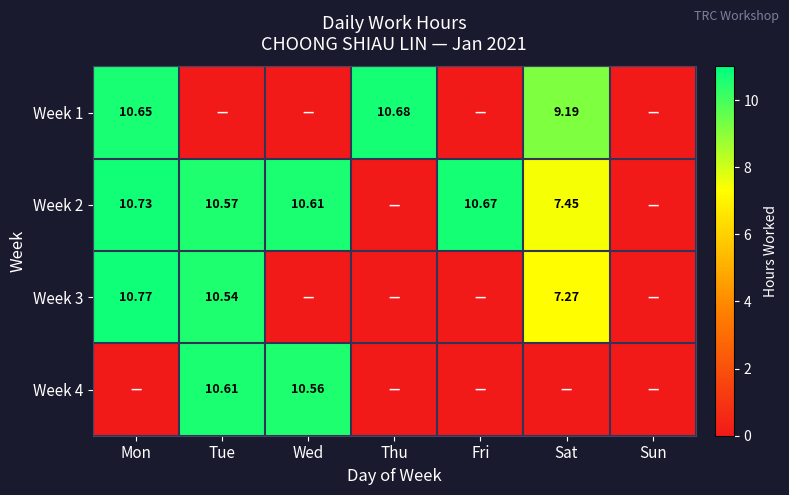

Is the value of Week 2 at Fri greater than the value of Week 3 at Mon?

No